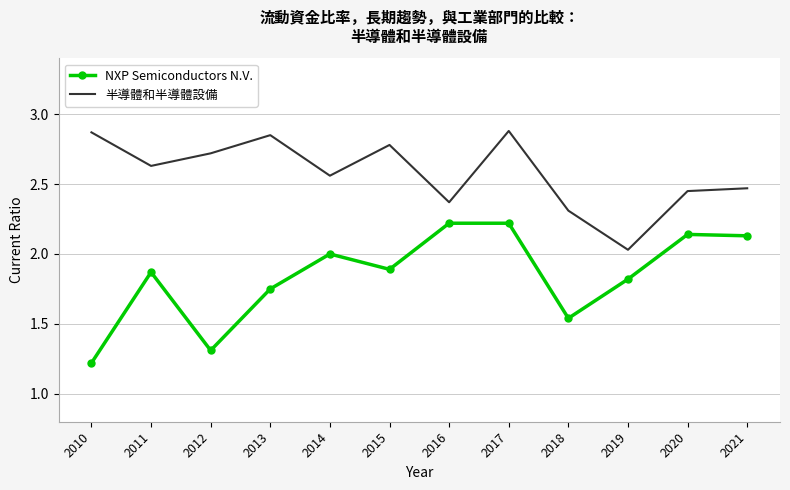

Which label corresponds to the smallest value in the chart?

2010